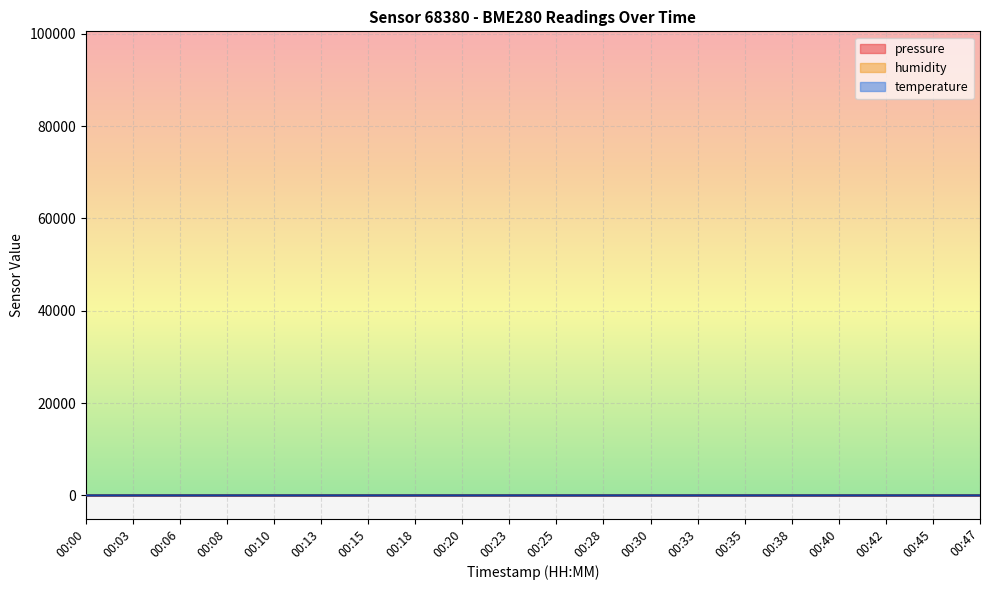

The value of temperature at 00:00 is 10.7. True or false?

True